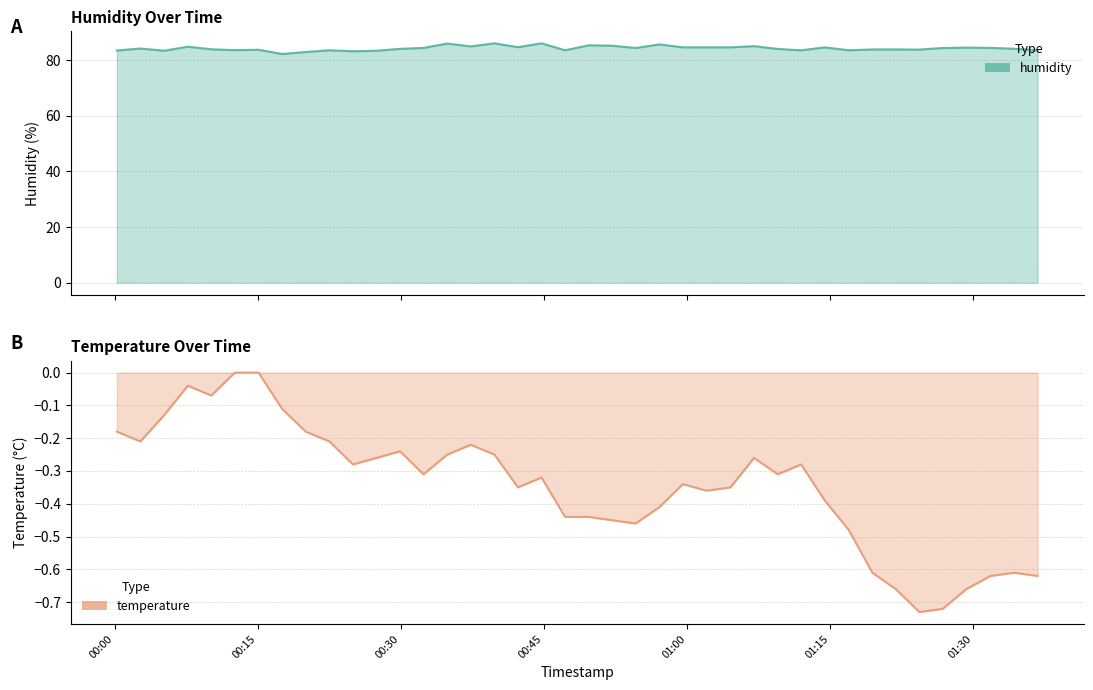

True or false: temperature and humidity intersect in this chart.

False